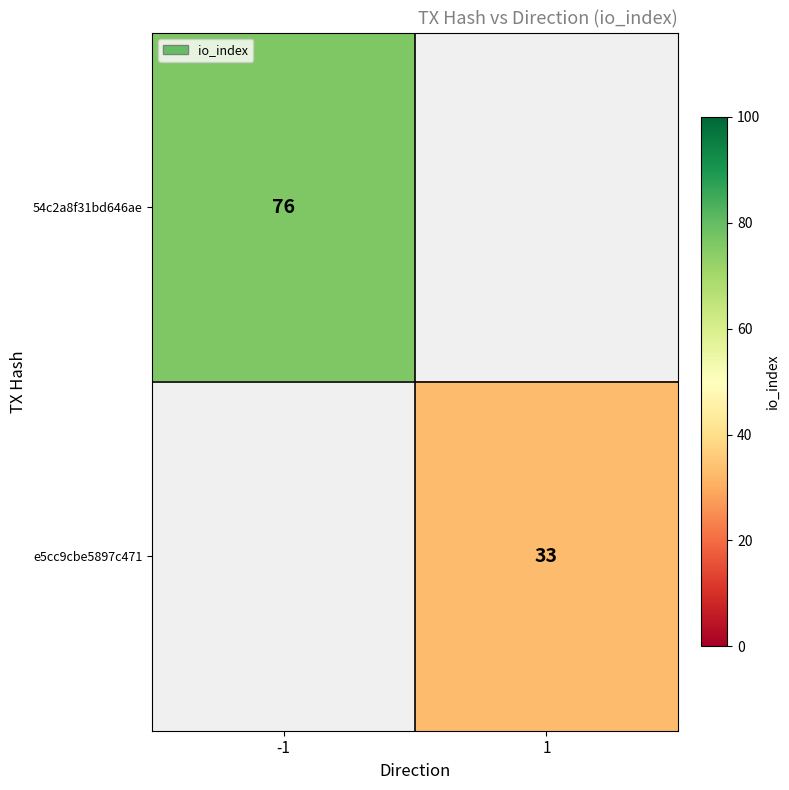

Between -1 and 1, which is larger?

-1